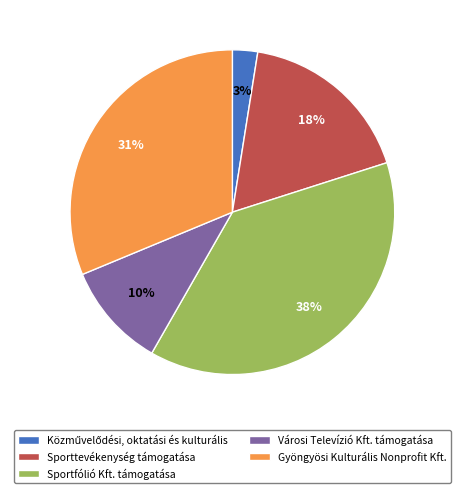

To the nearest percent, what percentage of the pie is Gyöngyösi Kulturális Nonprofit Kft.?

31%